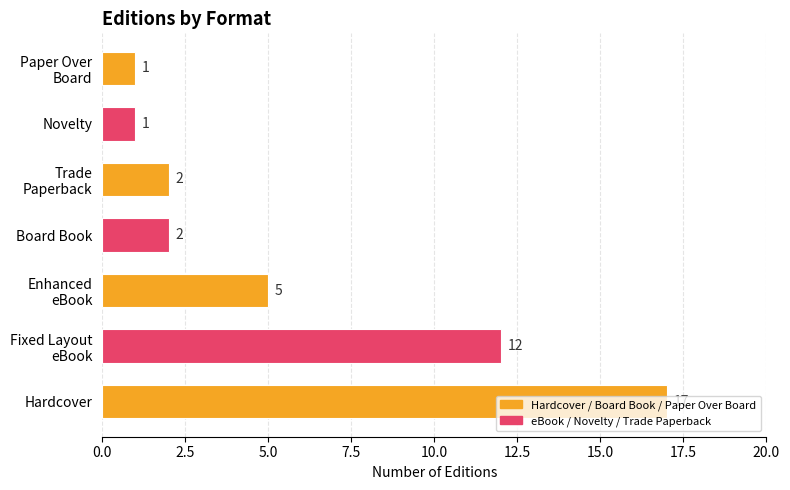

What is the difference between the maximum and second lowest values?

16